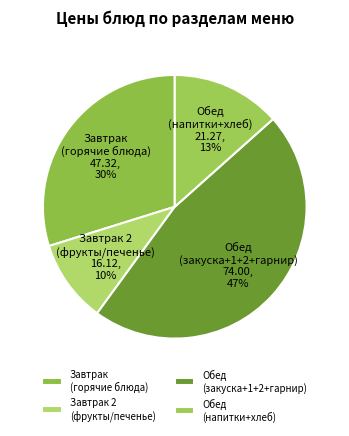

To the nearest percent, what is the combined percentage of Завтрак (горячие блюда) and Завтрак 2 (фрукты/печенье)?

40%